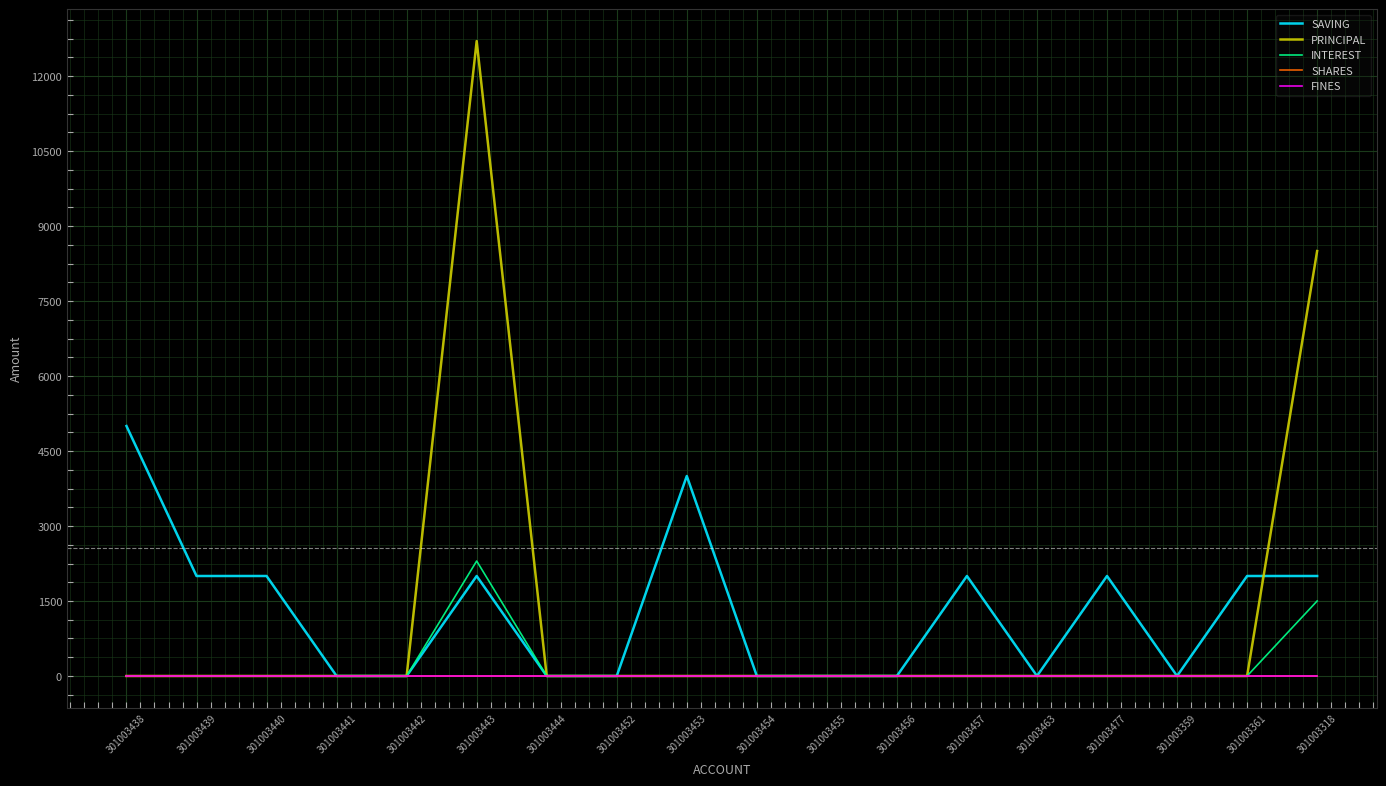

Reading left to right, list all the values displayed in this chart.

SAVING: 5000	2000	2000	0	0	2000	0	0	4000	0	0	0	2000	0	2000	0	2000	2000
PRINCIPAL: 0	0	0	0	0	12700	0	0	0	0	0	0	0	0	0	0	0	8500
INTEREST: 0	0	0	0	0	2300	0	0	0	0	0	0	0	0	0	0	0	1500
SHARES: 0	0	0	0	0	0	0	0	0	0	0	0	0	0	0	0	0	0
FINES: 0	0	0	0	0	0	0	0	0	0	0	0	0	0	0	0	0	0